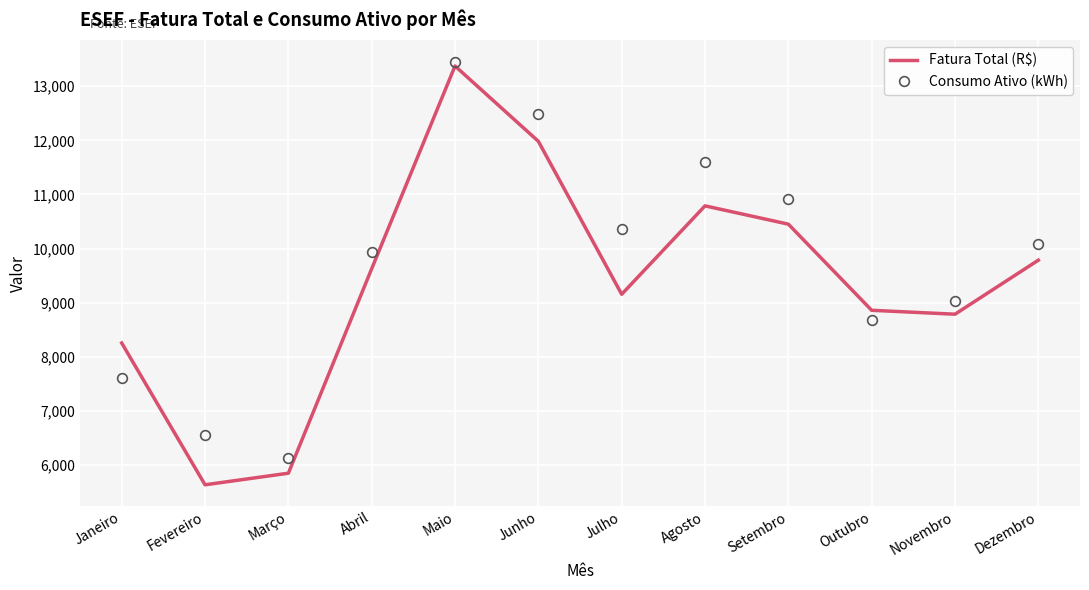

True or false: Fatura Total (R$) has a value of 9157.3 at Julho.

True